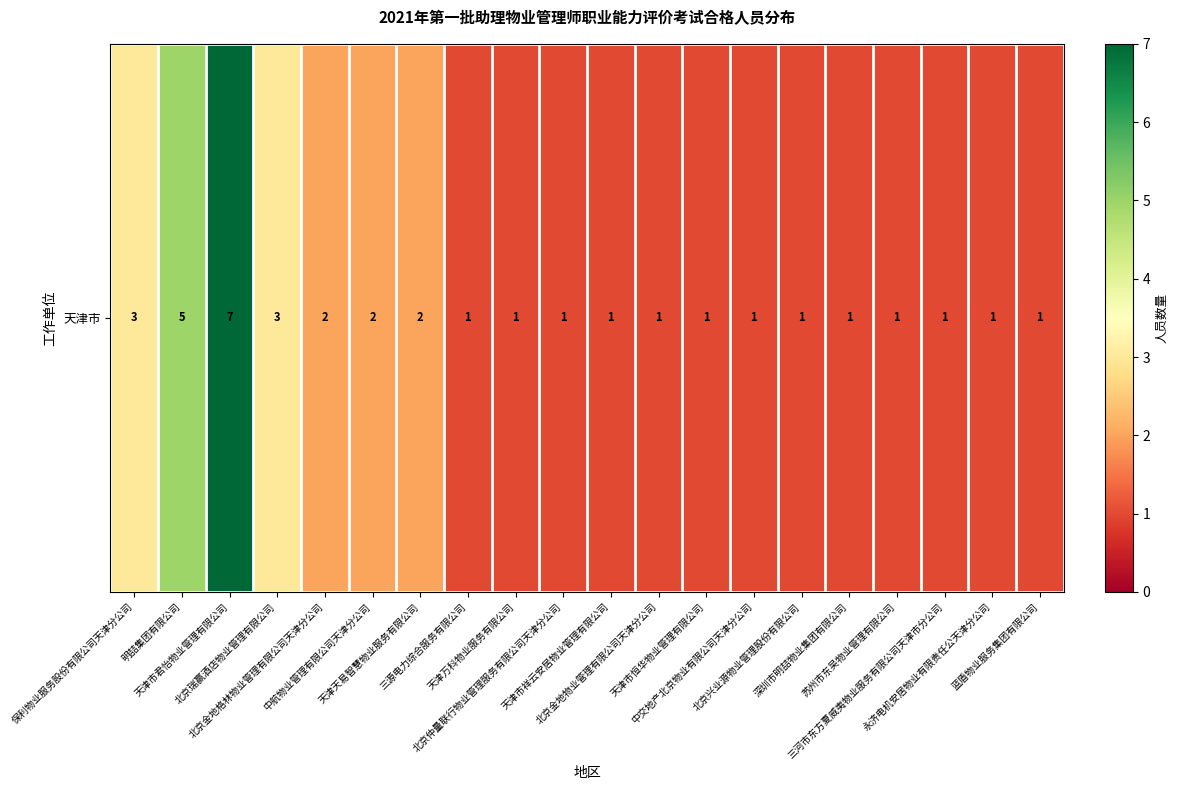

List the labels in order of value, largest first.

天津市君怡物业管理有限公司, 明喆集团有限公司, 保利物业服务股份有限公司天津分公司, 北京瑞赢酒店物业管理有限公司, 北京金地格林物业管理有限公司天津分公司, 中航物业管理有限公司天津分公司, 天津天易智慧物业服务有限公司, 三源电力综合服务有限公司, 天津万科物业服务有限公司, 北京仲量联行物业管理服务有限公司天津分公司, 天津市祥云安居物业管理有限公司, 北京金地物业管理有限公司天津分公司, 天津市恒华物业管理有限公司, 中交地产北京物业有限公司天津分公司, 北京兴业源物业管理股份有限公司, 深圳市明喆物业集团有限公司, 苏州市东吴物业管理有限公司, 三河市东方夏威夷物业服务有限公司天津市分公司, 永济电机安居物业有限责任公天津分公司, 蓝盾物业服务集团有限公司